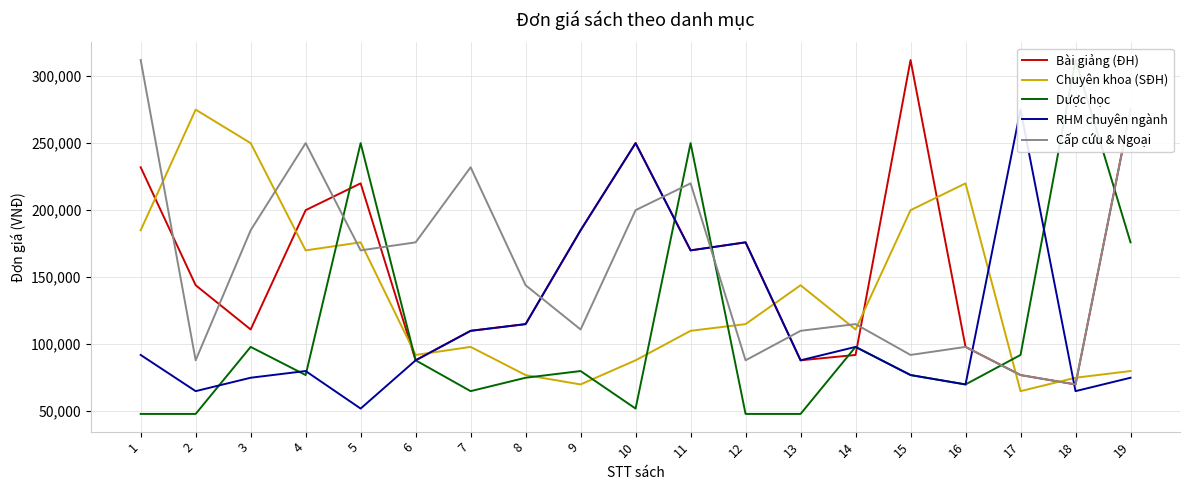

What is the value of the Dược học point at the 6th from the left?

88000